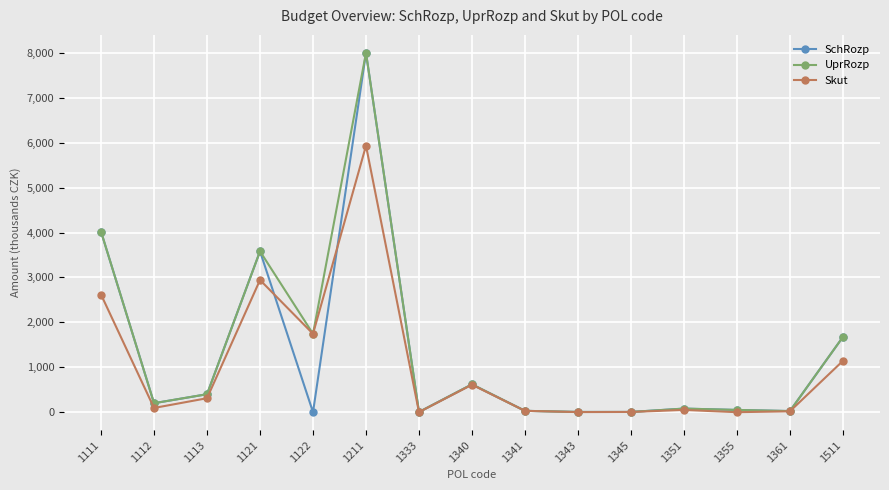

At which category does the chart reach its peak across all series?

1211